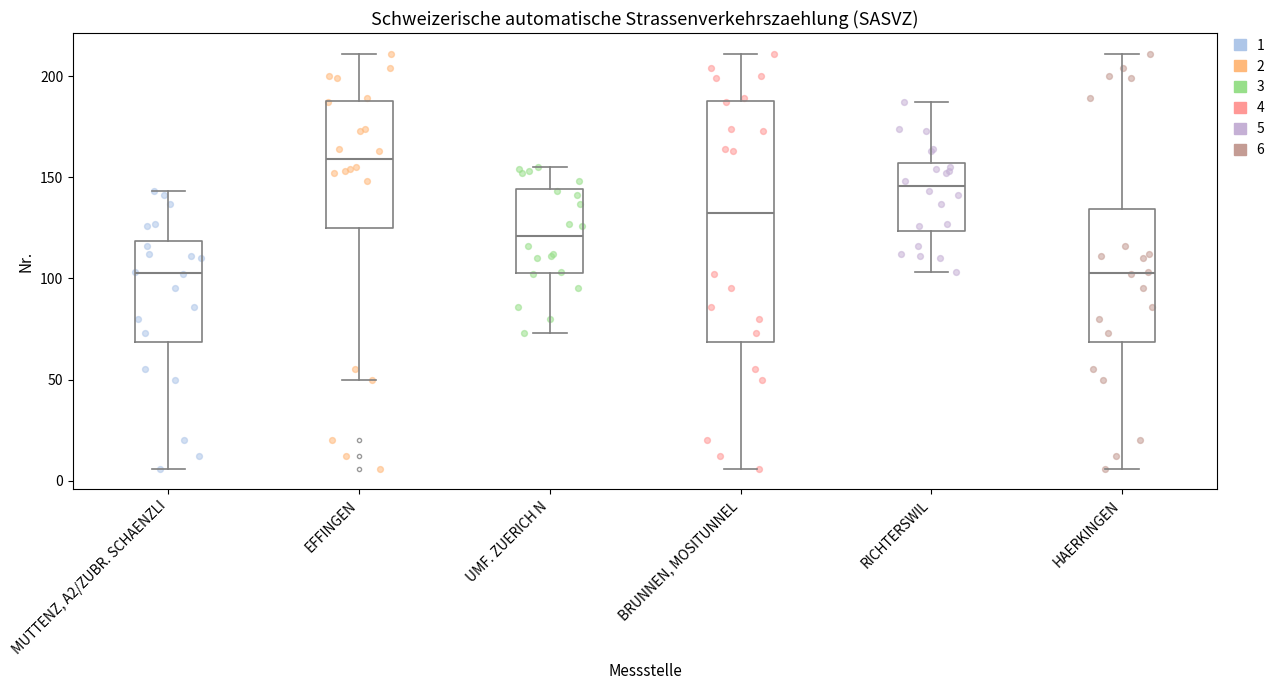

Reading left to right, read every box against the y-axis: the position of its median line, the range the box covers, and the ends of its whiskers. The values are not printed on the chart, so give them approximately, as read against the axis.

MUTTENZ, A2/ZUBR. SCHAENZLI: median 105, box 70 to 120, whiskers 5 to 145
EFFINGEN: median 160, box 125 to 190, whiskers 50 to 210
UMF. ZUERICH N: median 120, box 105 to 145, whiskers 75 to 155
BRUNNEN, MOSITUNNEL: median 135, box 70 to 190, whiskers 5 to 210
RICHTERSWIL: median 145, box 125 to 155, whiskers 105 to 185
HAERKINGEN: median 105, box 70 to 135, whiskers 5 to 210